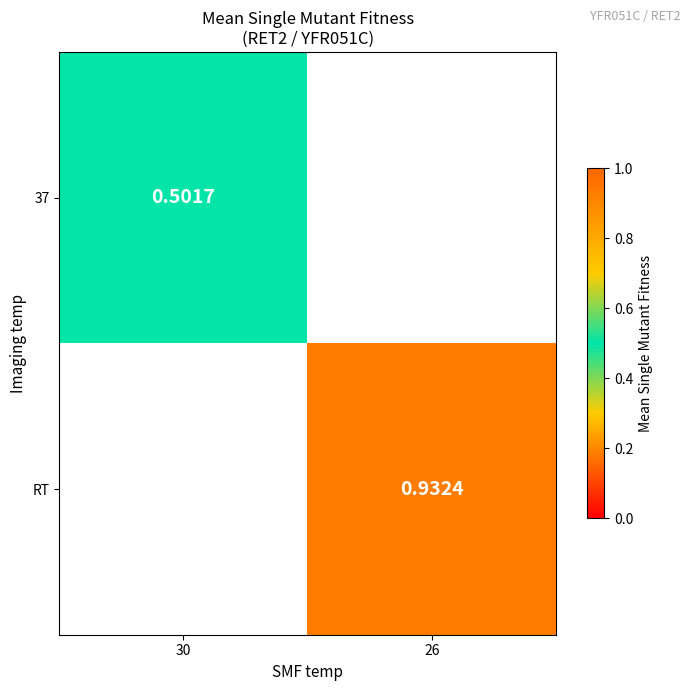

Is the value of RT at 26 greater than the value of 37 at 30?

Yes